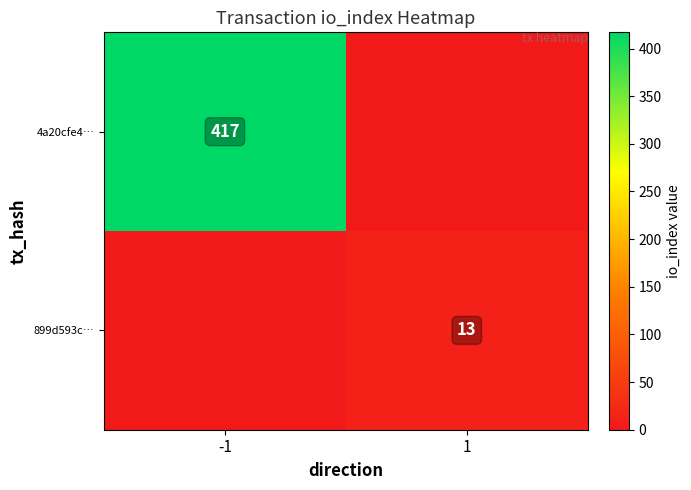

True or false: 4a20cfe4… has a value of 417 at -1.

True